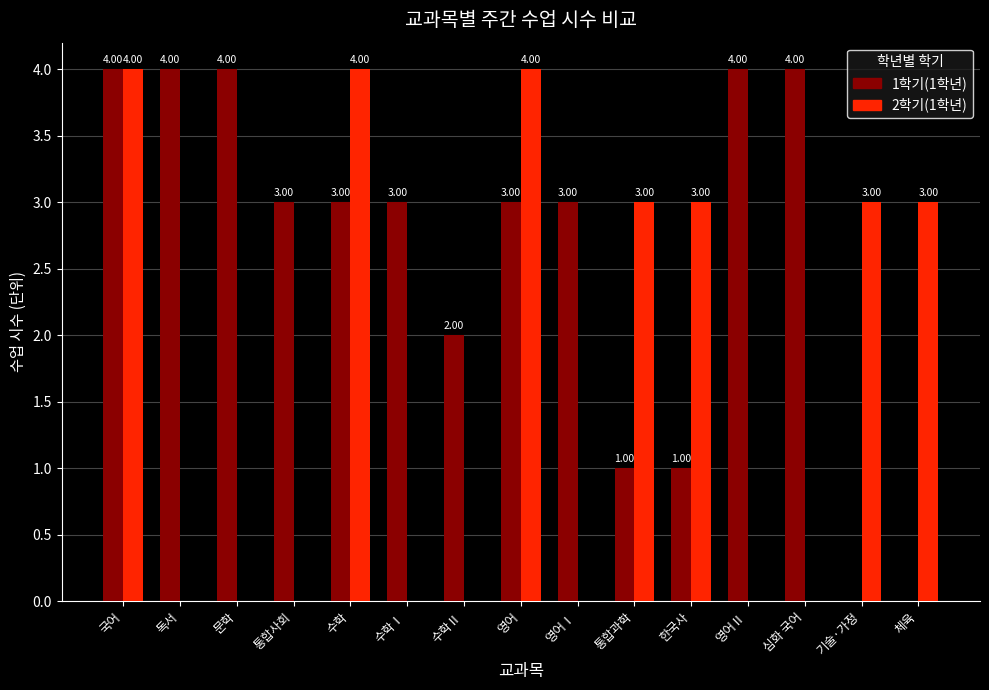

What is the total value across all series at 수학Ⅰ?

3